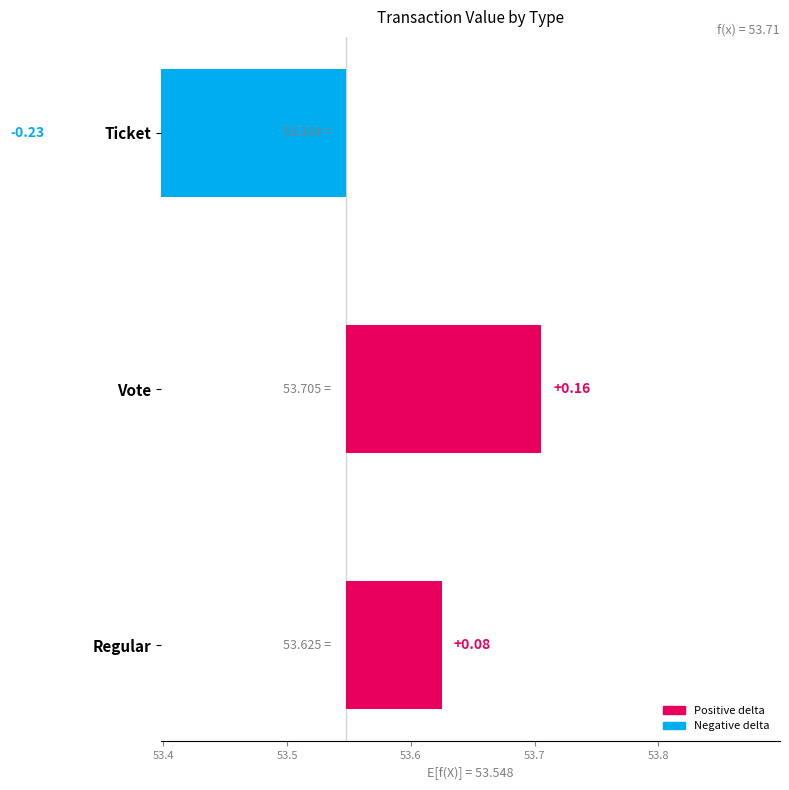

What is the smallest value displayed?

-0.2